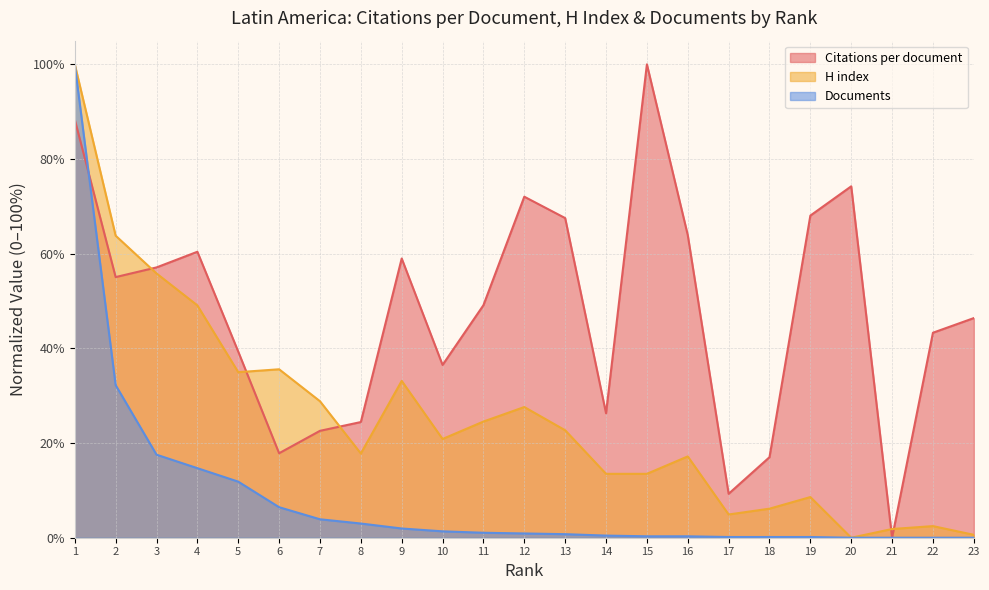

List the labels in order of Documents value, smallest first.

20, 21, 22, 23, 17, 18, 19, 15, 16, 14, 13, 12, 11, 10, 9, 8, 7, 6, 5, 4, 3, 2, 1